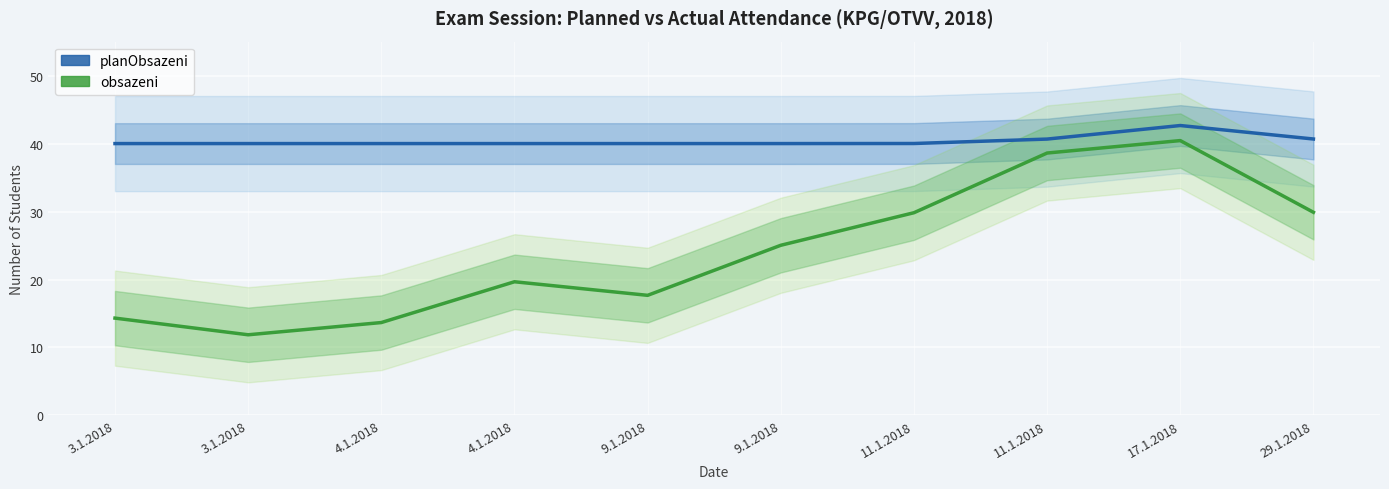

At which label does obsazeni first exceed 25?

9.1.2018